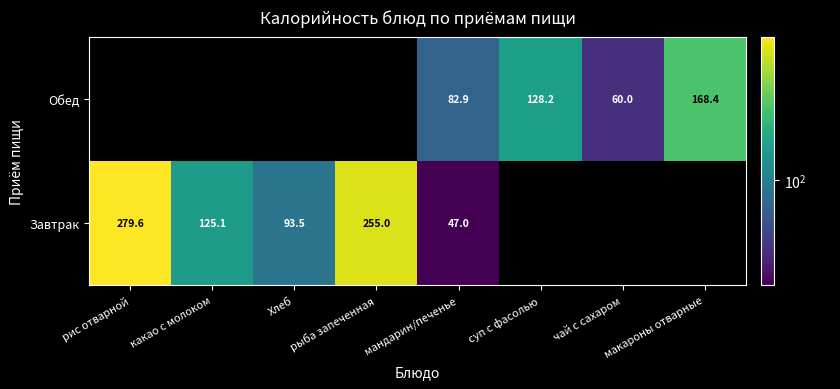

True or false: Завтрак has a value of 199.8 at какао с молоком.

False